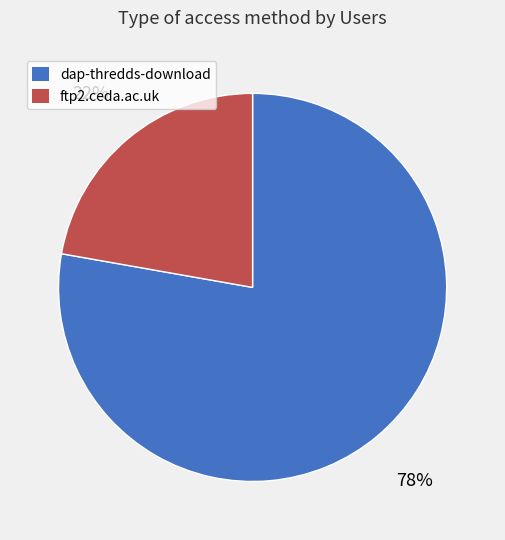

Rank the categories by value from lowest to highest.

ftp2.ceda.ac.uk, dap-thredds-download